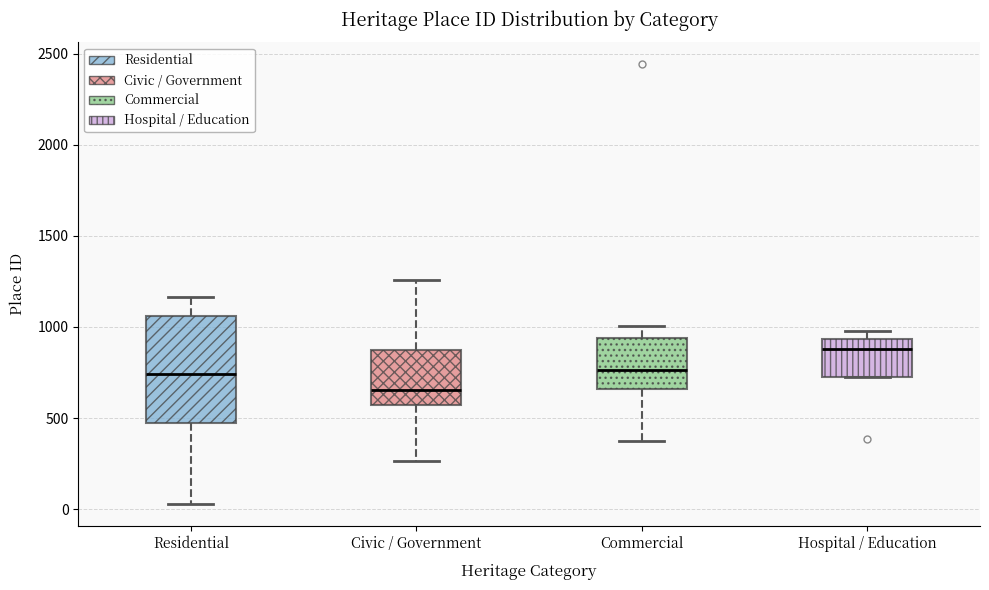

Which box has the lowest median line?

Civic / Government